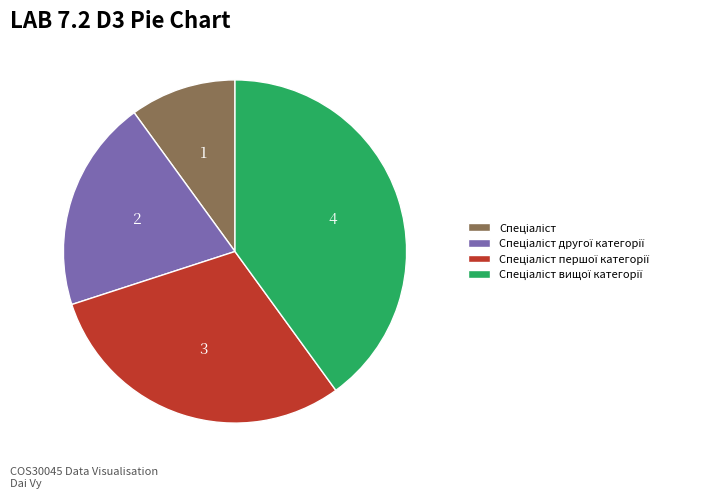

Does any single category account for the majority?

No